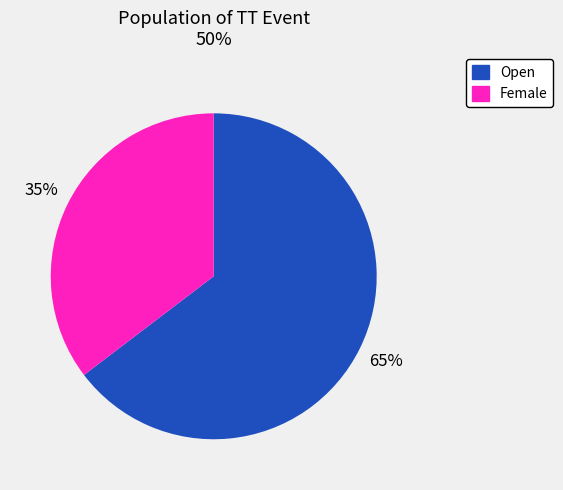

How many segments does this pie chart have?

2